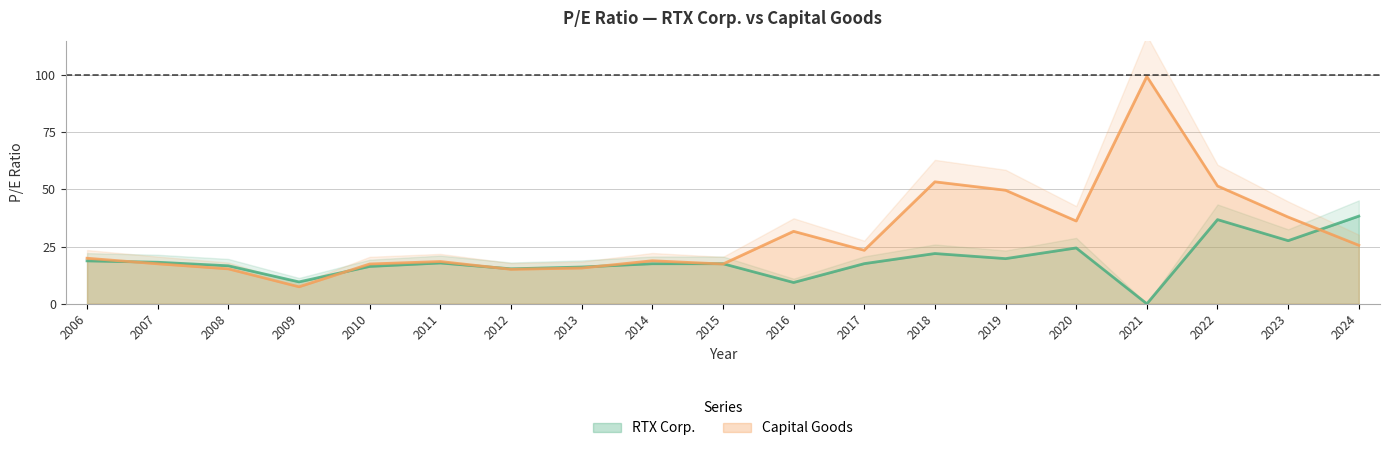

Which category has the highest value across all series?

2021